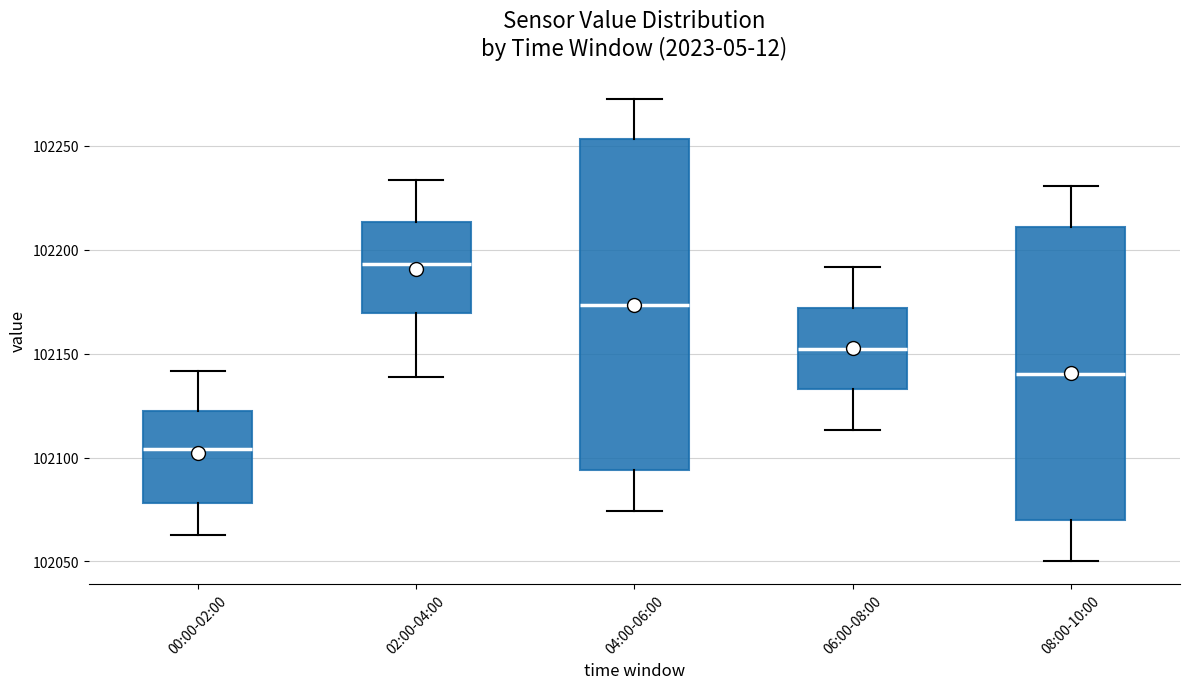

Reading left to right, read every box against the y-axis: the position of its median line, the range the box covers, and the ends of its whiskers. The values are not printed on the chart, so give them approximately, as read against the axis.

00:00-02:00: median 102105, box 102080 to 102120, whiskers 102065 to 102140
02:00-04:00: median 102195, box 102170 to 102215, whiskers 102140 to 102235
04:00-06:00: median 102175, box 102095 to 102255, whiskers 102075 to 102275
06:00-08:00: median 102150, box 102135 to 102170, whiskers 102115 to 102190
08:00-10:00: median 102140, box 102070 to 102210, whiskers 102050 to 102230